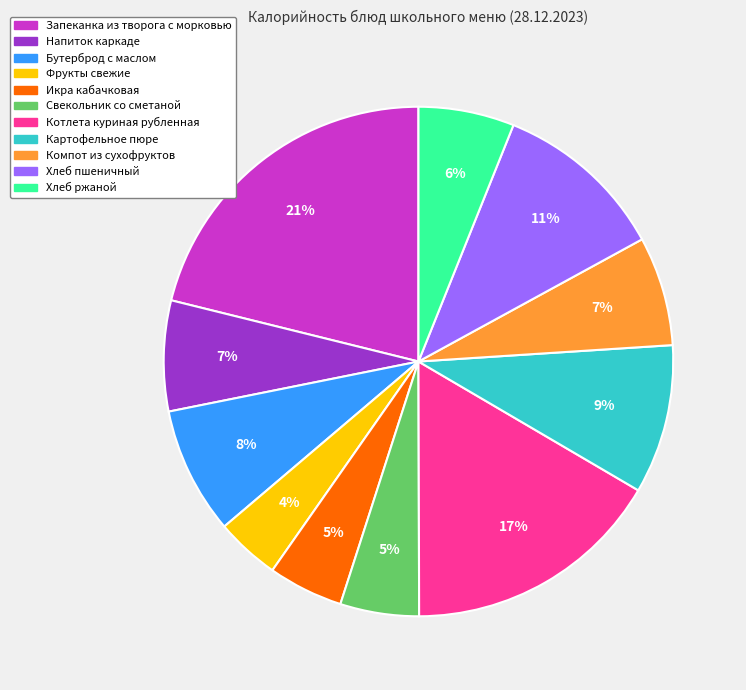

Is there any slice that represents more than half of the pie?

No